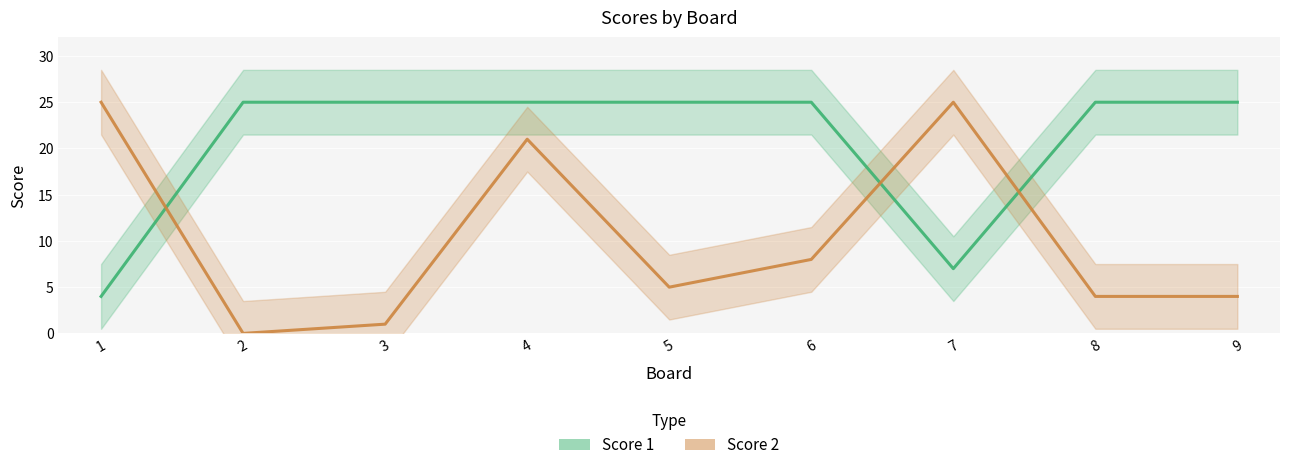

What is the sum of the Score 1 values at 4 and 7?

32